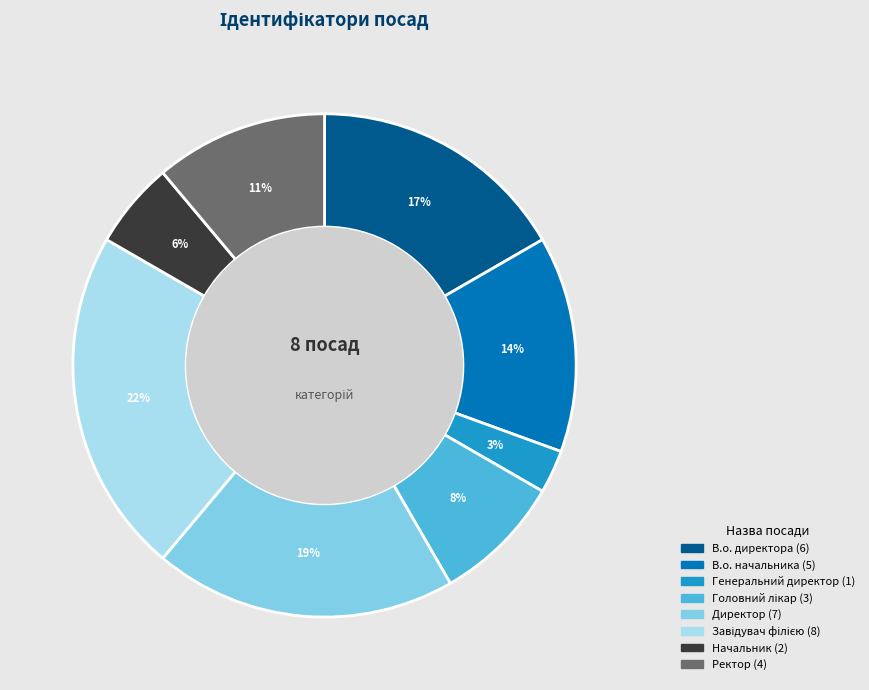

Which has a higher value, В.о. директора or Директор?

Директор